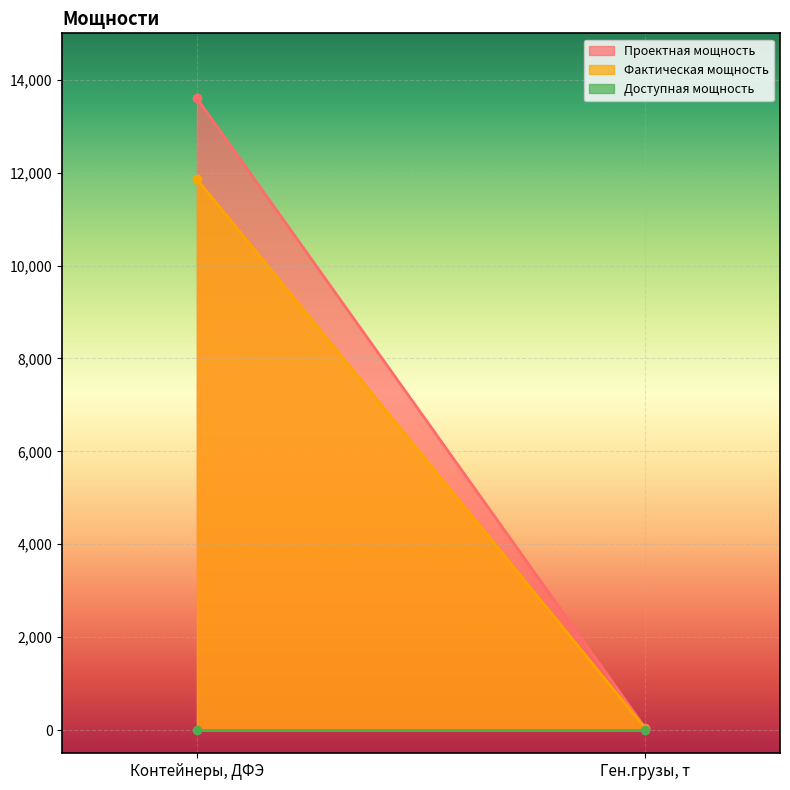

Reading left to right, what are all the values shown in this chart?

Проектная мощность: 13600.0	38.4
Фактическая мощность: 11859.0	31.4
Доступная мощность: 0.0	0.0